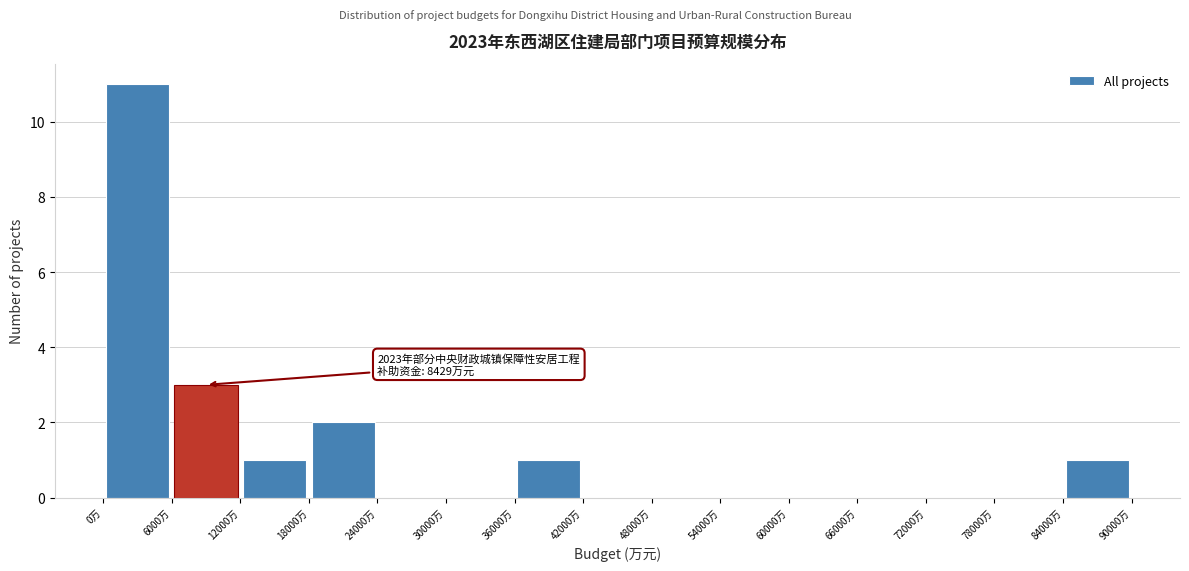

Over which range of the x-axis is the bar tallest?

0 to 6000